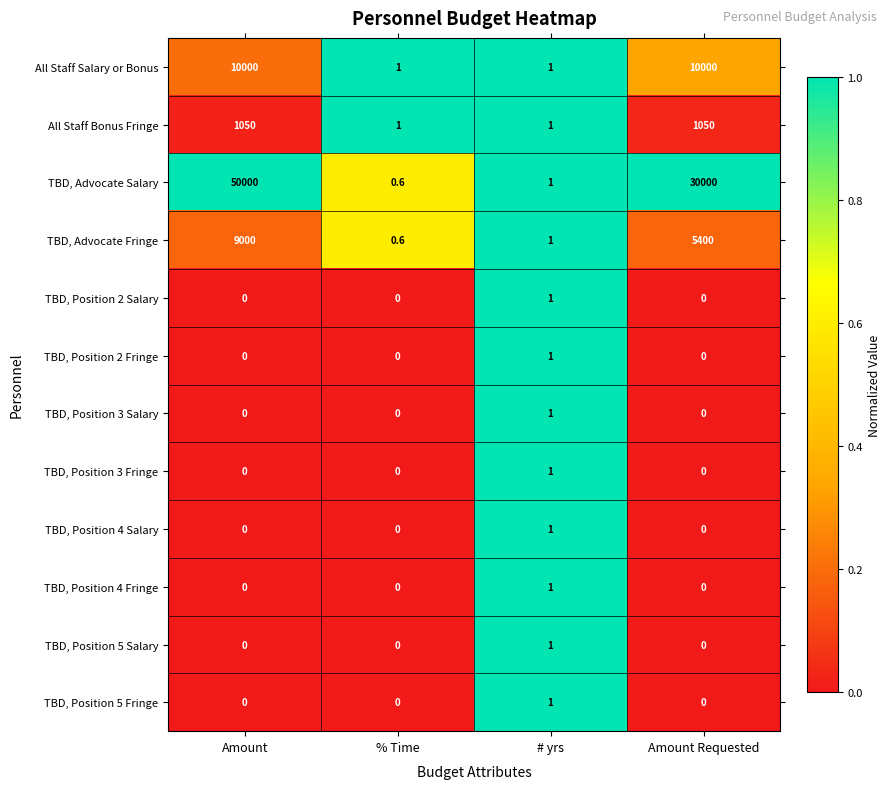

What is the maximum value shown in the chart?

50000.0